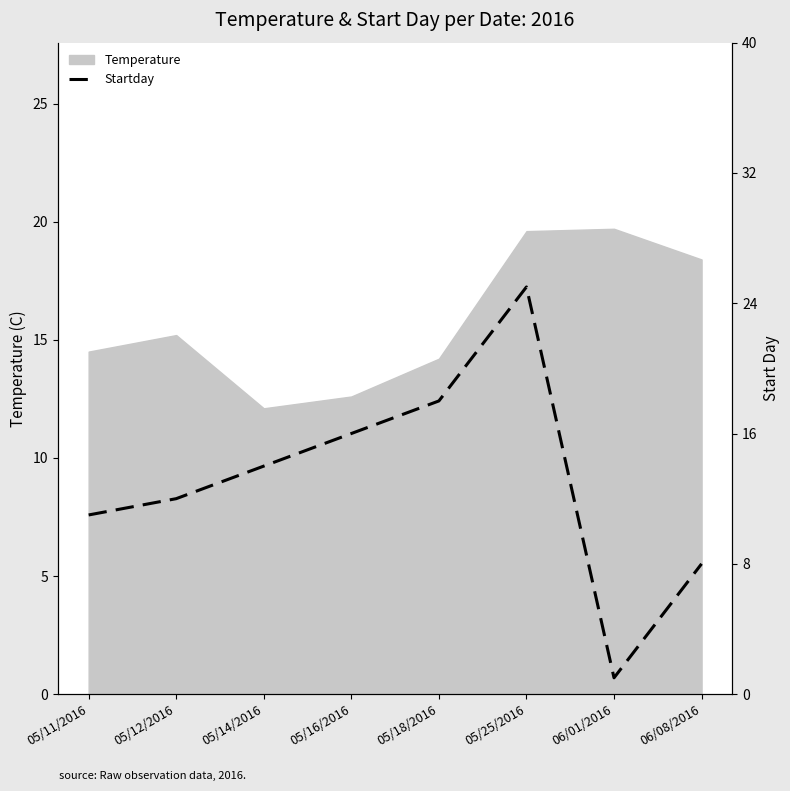

What is the minimum value shown in the chart?

1